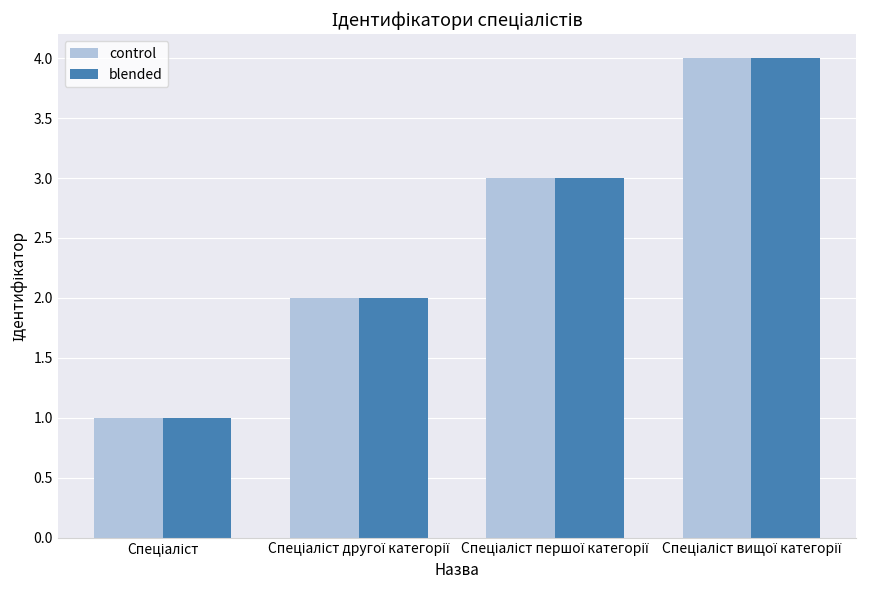

What is the difference between the second highest and second lowest values in the blended series?

1